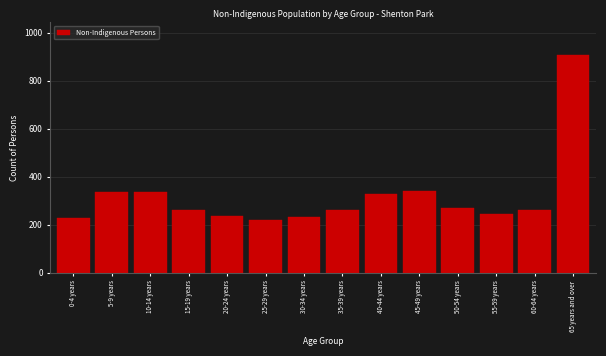

What is the minimum value shown in the chart?

220